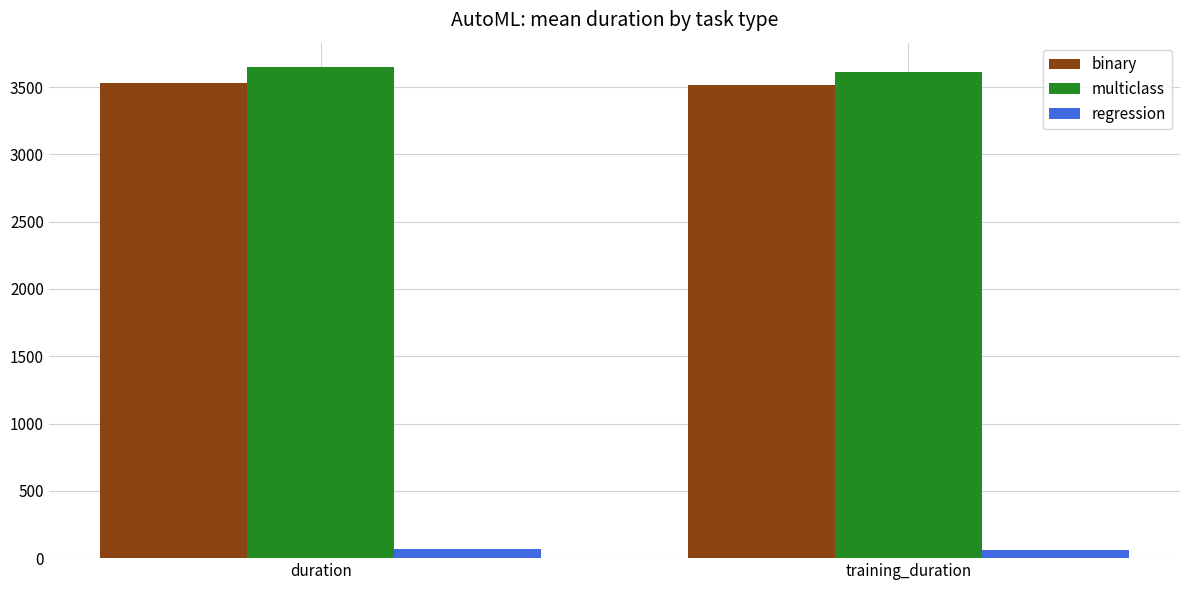

What is the maximum value shown in the chart?

3647.3